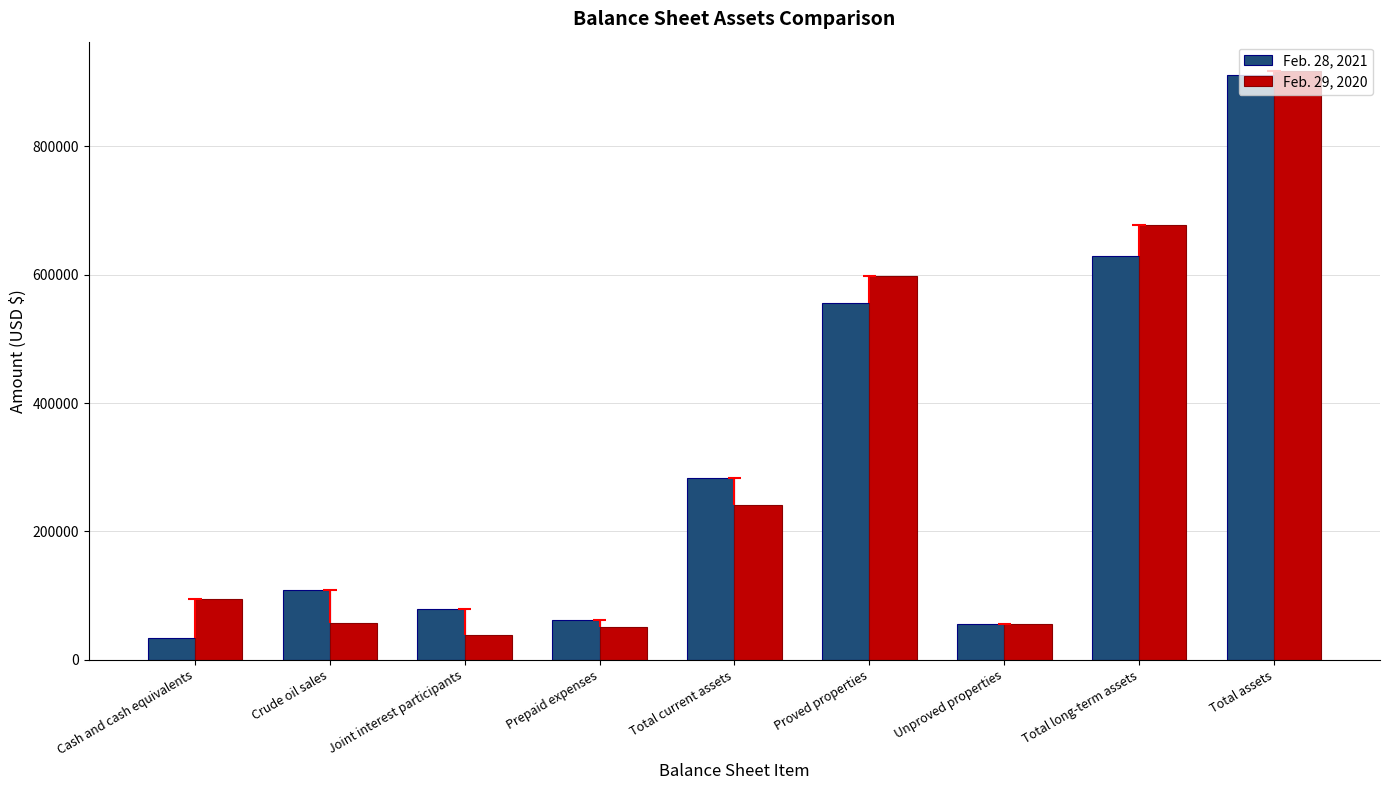

List the series in order of their peak value, lowest first.

Feb. 28, 2021, Feb. 29, 2020